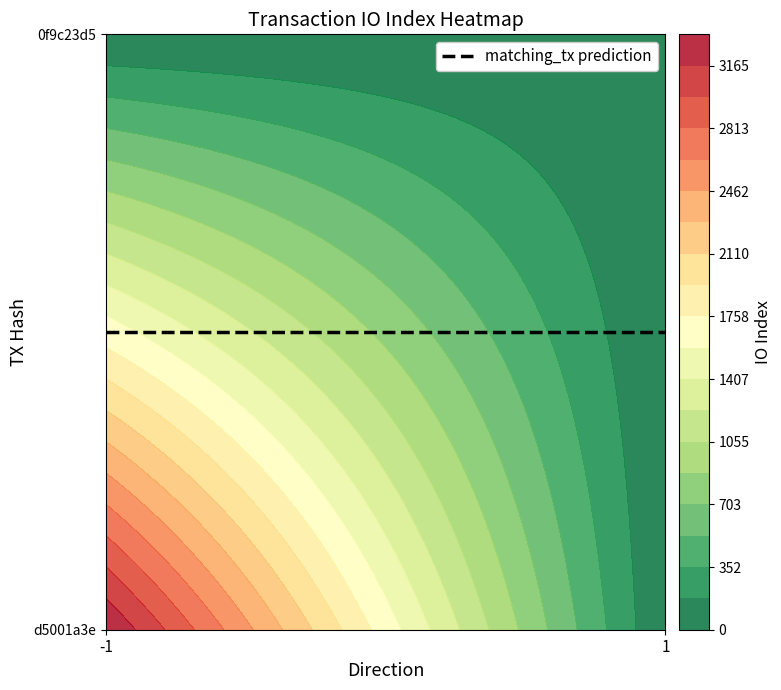

The 0f9c23d52d62b1687014ba0e333d98c6e01d9dd series shows 1 at direction. True or false?

True